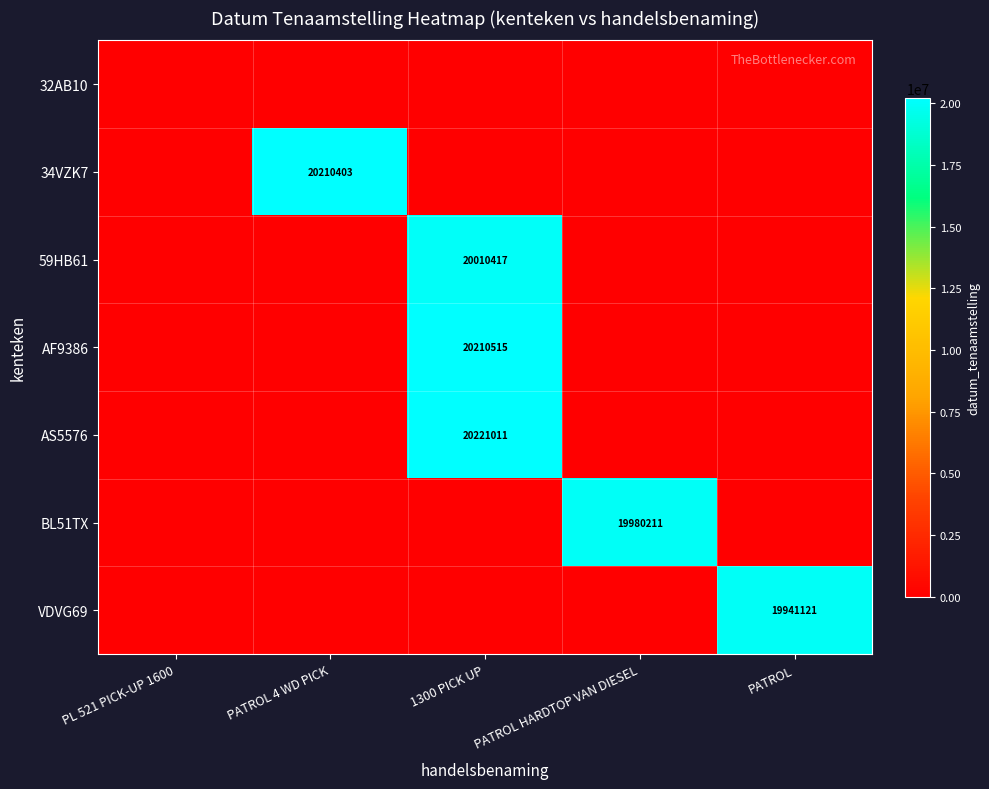

What is the difference between the highest and lowest values at PATROL?

19941121